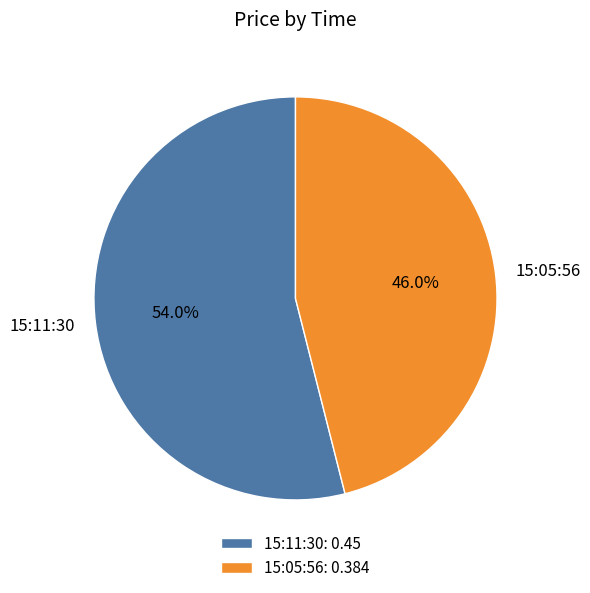

Is there a majority slice in this chart?

Yes